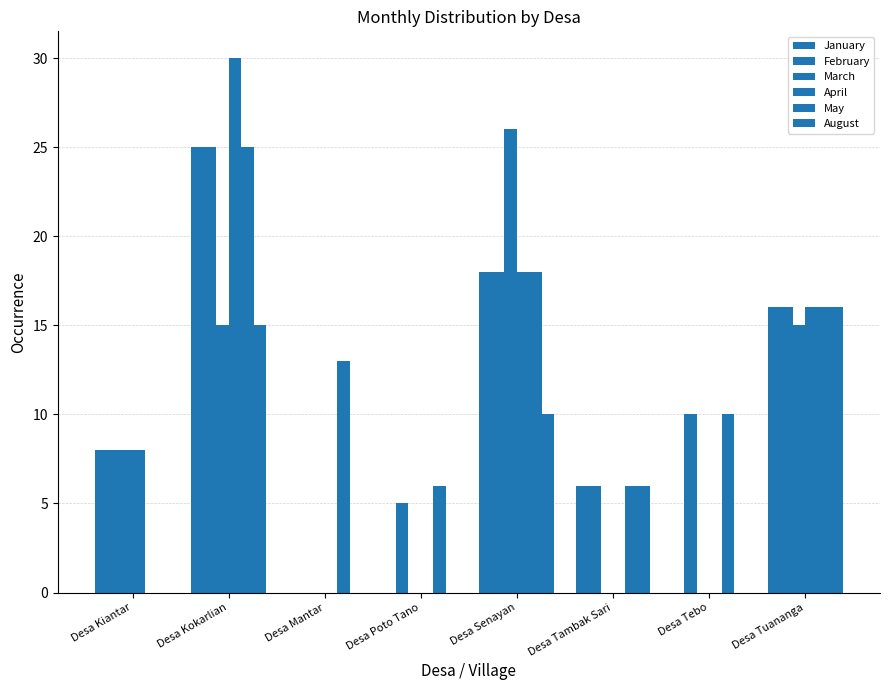

How many categories are shown in the chart?

8